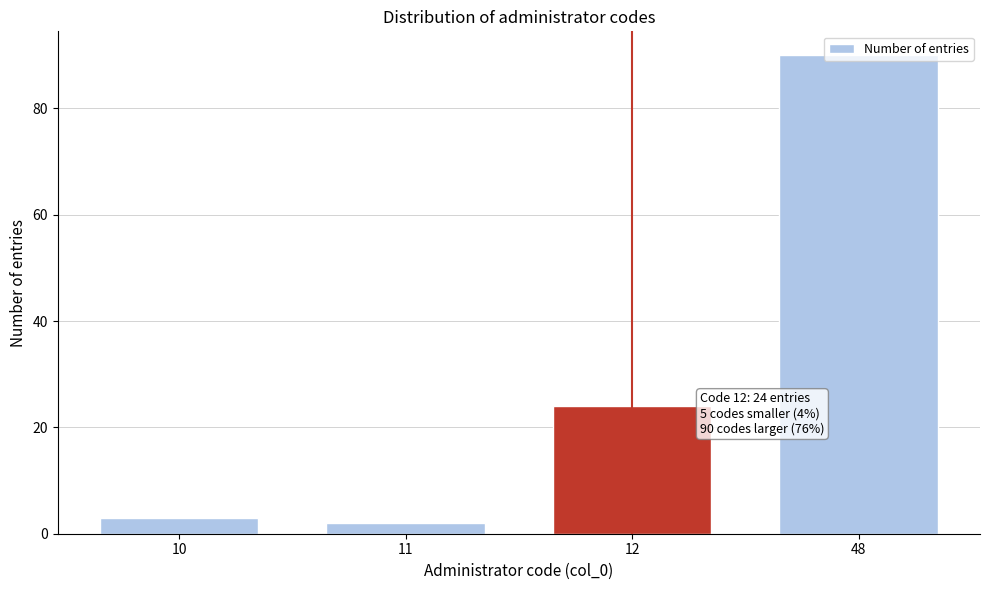

Where is the data nearest to the value 46?

12